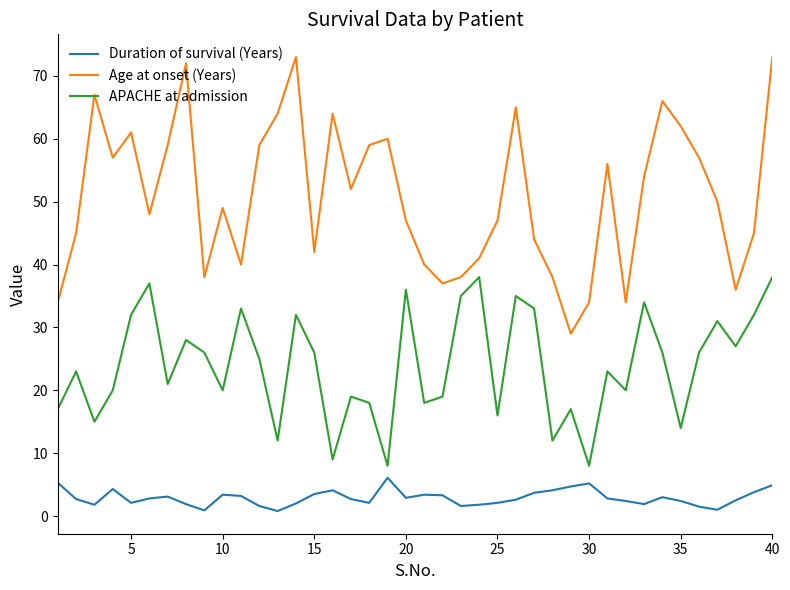

True or false: Duration of survival (Years) and Age at onset (Years) cross at least once.

False